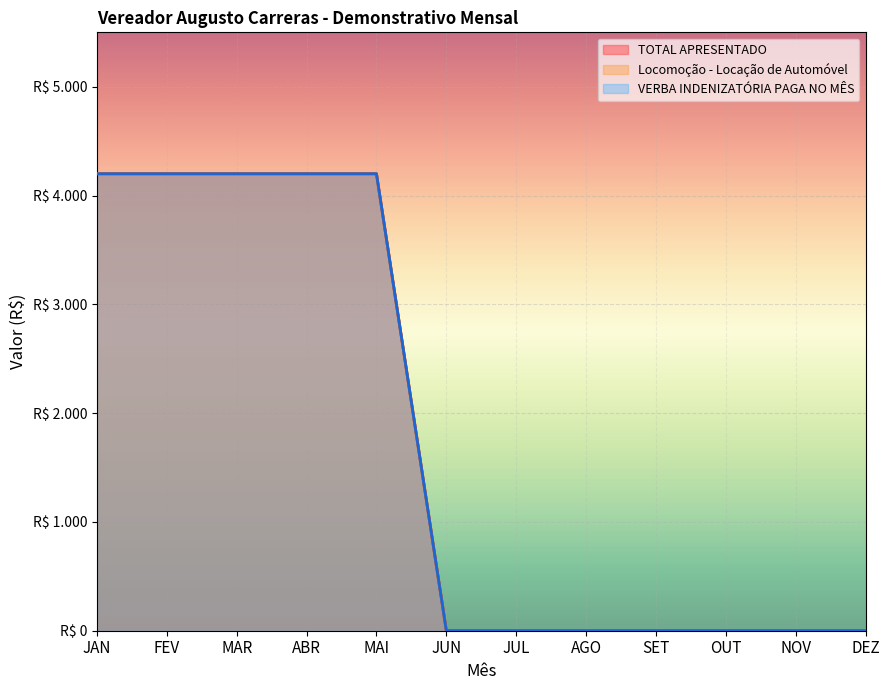

True or false: Locomoção - Locação de Automóvel and TOTAL APRESENTADO intersect in this chart.

False